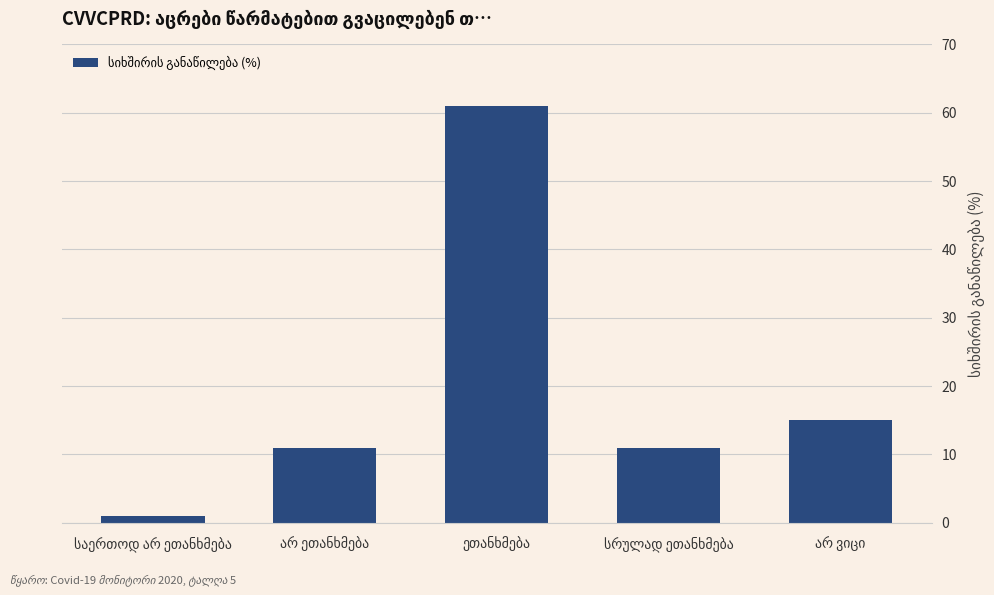

What is the value of the 2nd bar from the left?

11